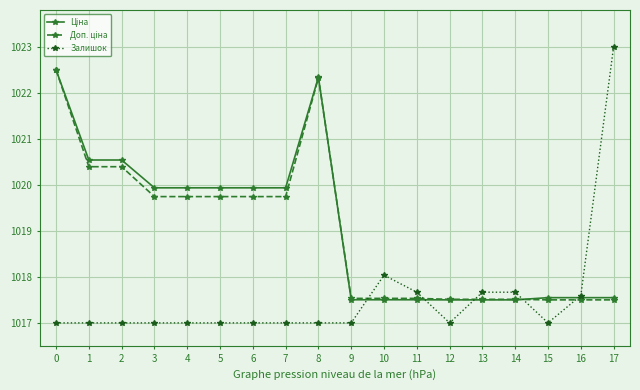

What is the total value across all series at 13?

3052.7